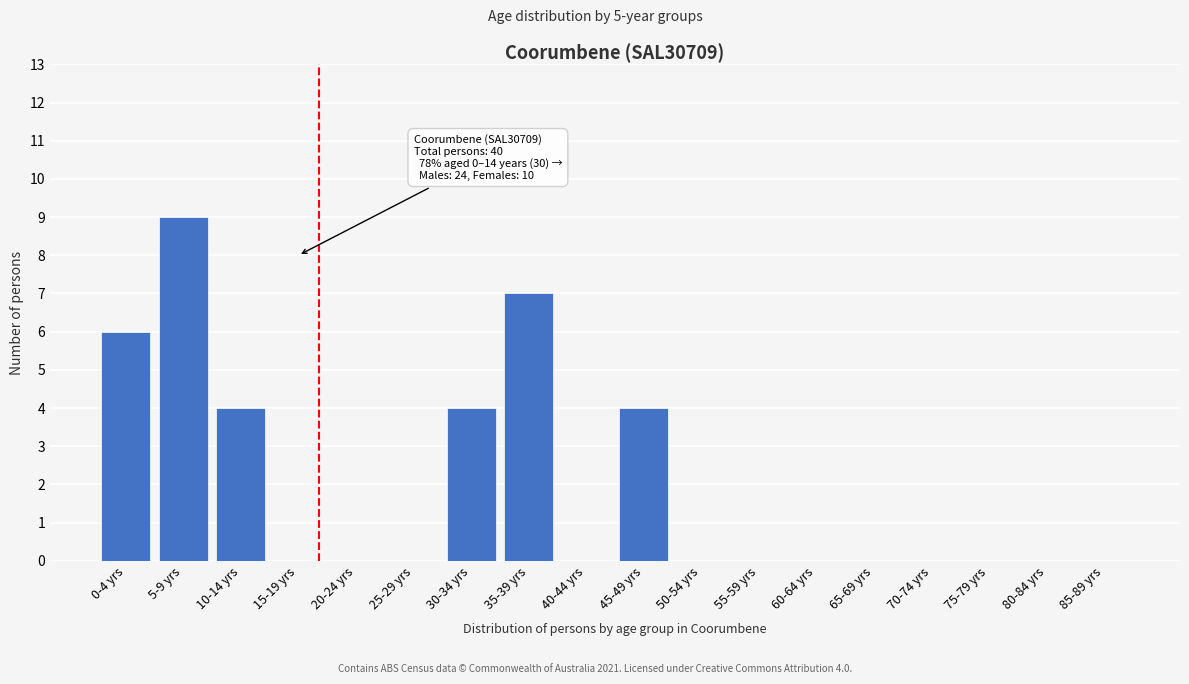

Reading left to right, what are all the values shown in this chart?

0-4 yrs=6	5-9 yrs=9	10-14 yrs=4	15-19 yrs=0	20-24 yrs=0	25-29 yrs=0	30-34 yrs=4	35-39 yrs=7	40-44 yrs=0	45-49 yrs=4	50-54 yrs=0	55-59 yrs=0	60-64 yrs=0	65-69 yrs=0	70-74 yrs=0	75-79 yrs=0	80-84 yrs=0	85-89 yrs=0